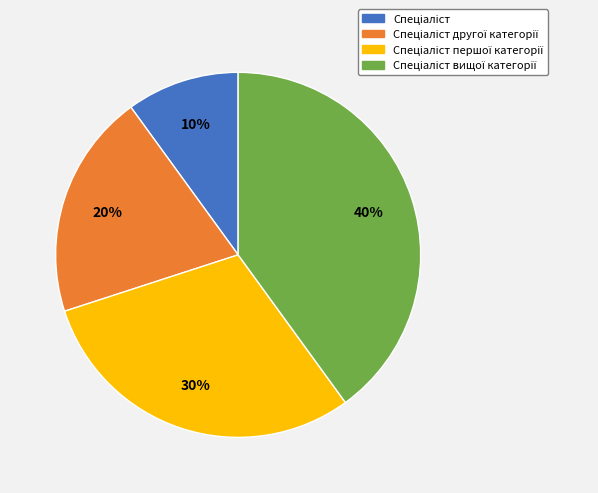

How many segments does this pie chart have?

4